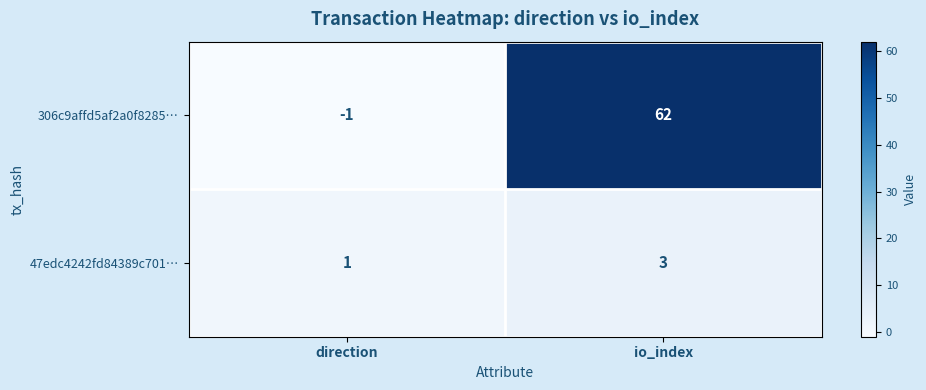

What is the sum of all 47edc4242fd84389c701… values?

4